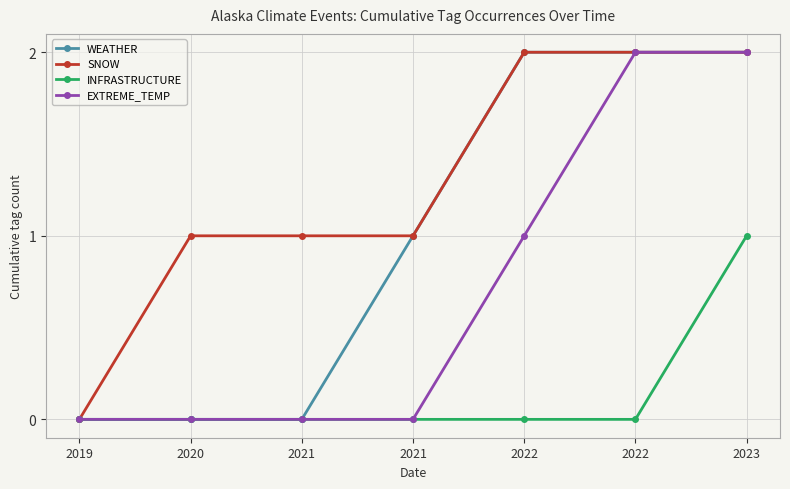

Is it true that INFRASTRUCTURE equals 1 at 2020?

False